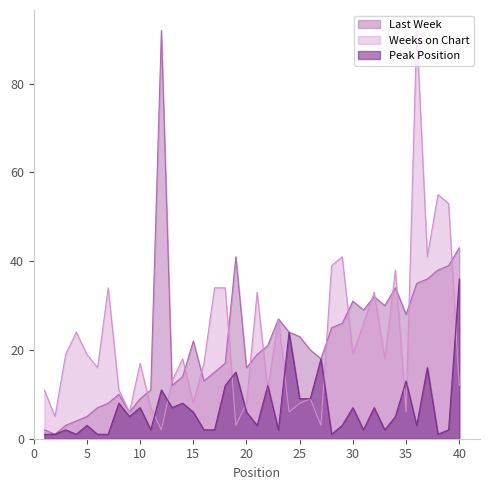

How many distinct data groups are displayed?

3